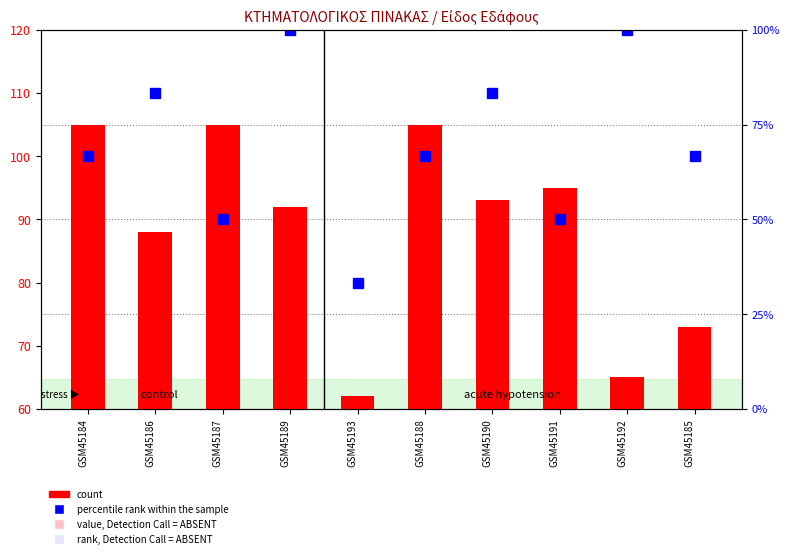

What is the minimum value shown in the chart?

62